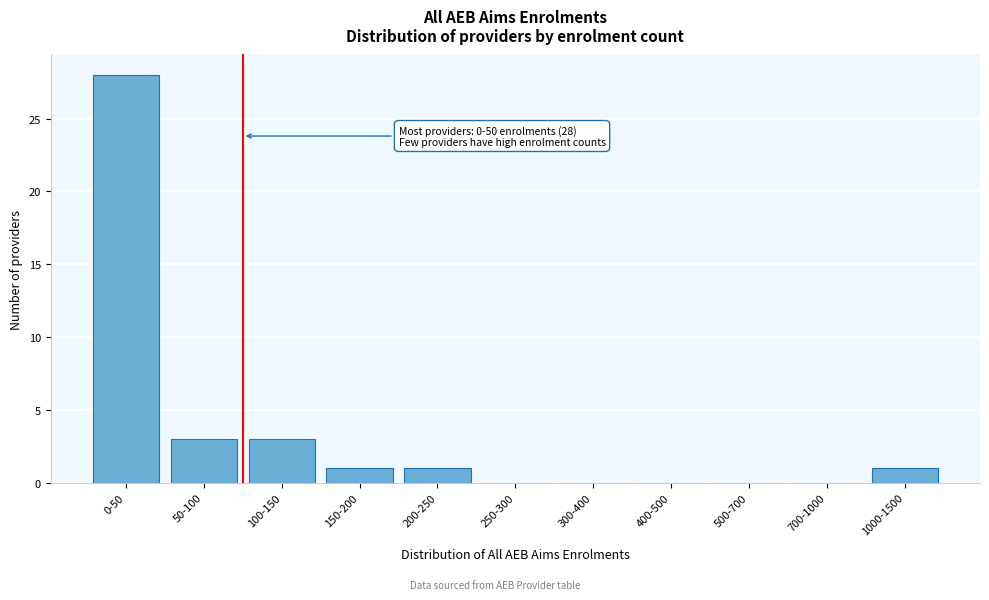

Reading right to left, list all the values displayed in this chart.

1000-1500=1	700-1000=0	500-700=0	400-500=0	300-400=0	250-300=0	200-250=1	150-200=1	100-150=3	50-100=3	0-50=28